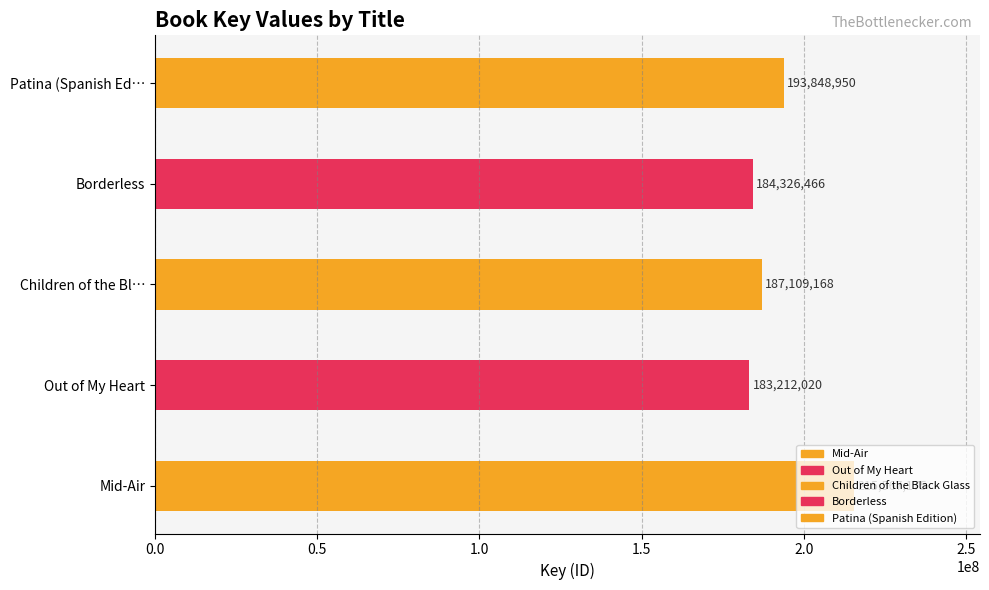

Rank the categories by value from lowest to highest.

Out of My Heart, Borderless, Children of the Black Glass, Patina (Spanish Edition), Mid-Air